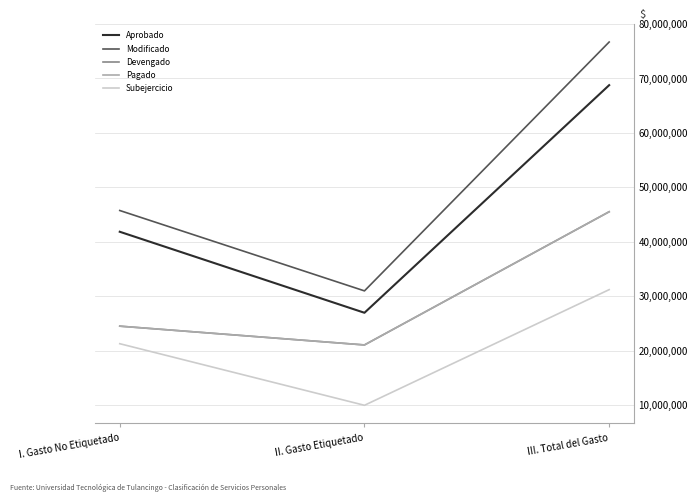

Reading left to right, transcribe all the data shown in this chart.

Aprobado: 41817808.0	26932655.0	68750463.0
Modificado: 45722968.0	30954660.6	76677628.6
Devengado: 24473455.4	21020585.9	45494041.3
Pagado: 24473455.4	21020585.9	45494041.3
Subejercicio: 21249512.6	9934074.7	31183587.3